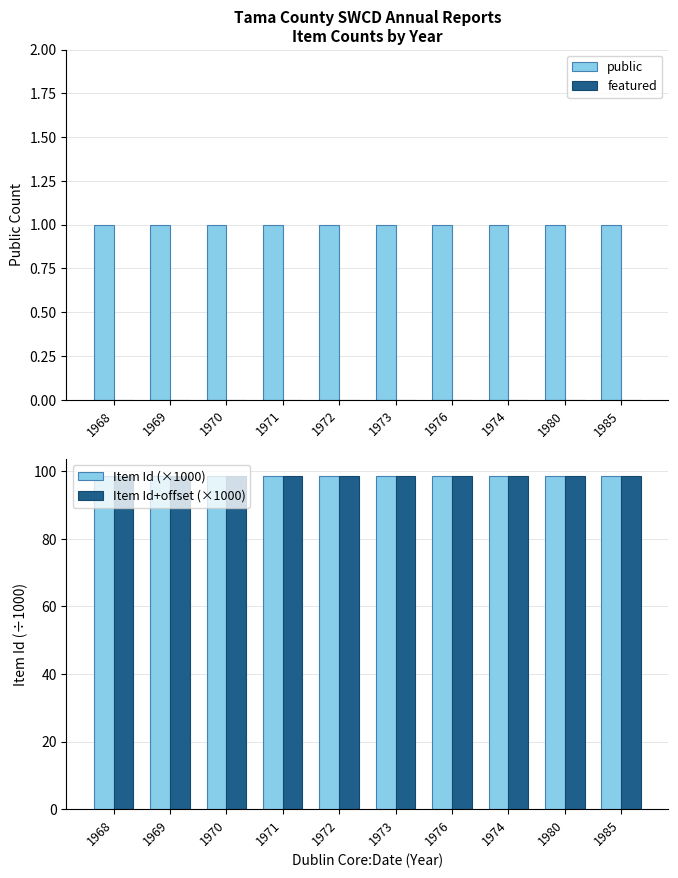

Which series has the largest total across all categories?

Item Id+offset (×1000)